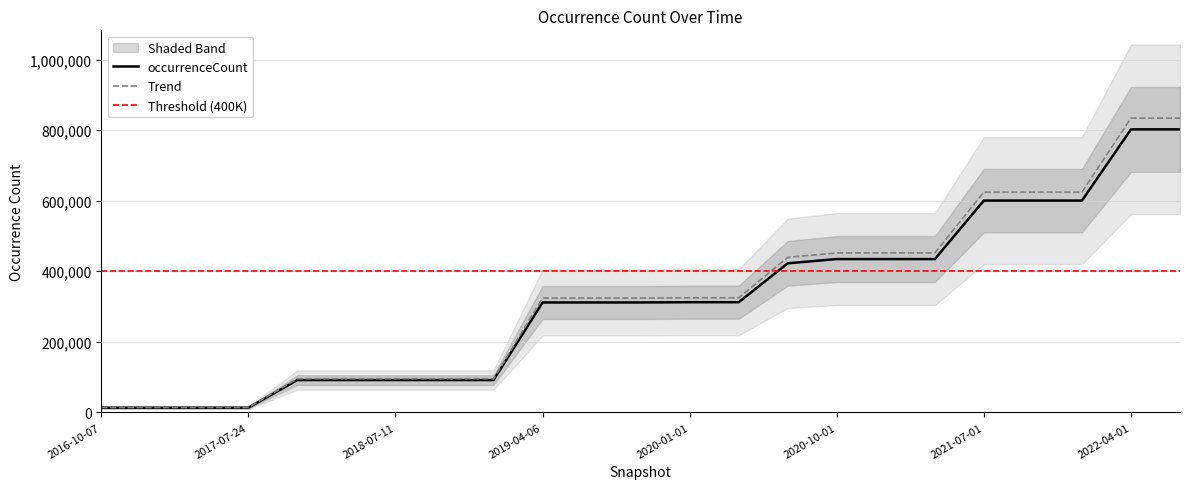

Which category has the highest value across all series?

2022-04-01